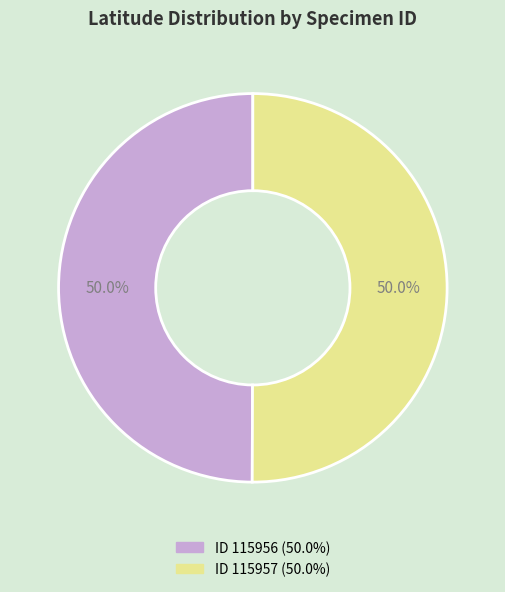

How many segments does this pie chart have?

2